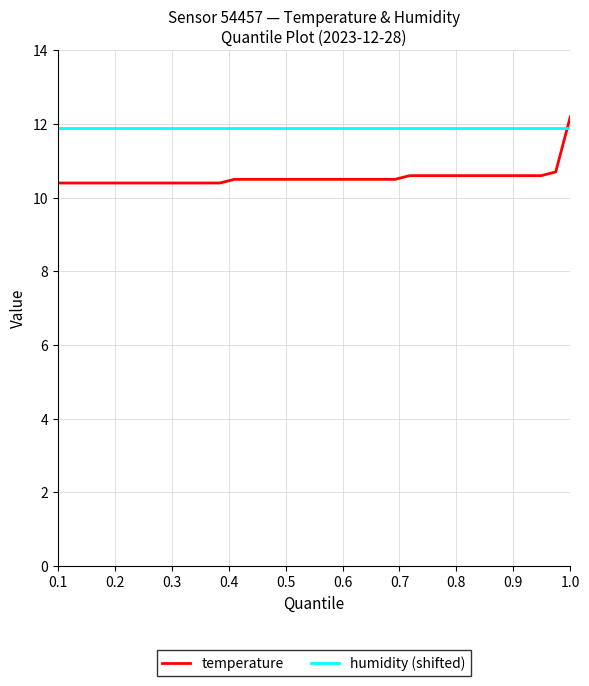

How many times do temperature and humidity (shifted) cross each other?

1